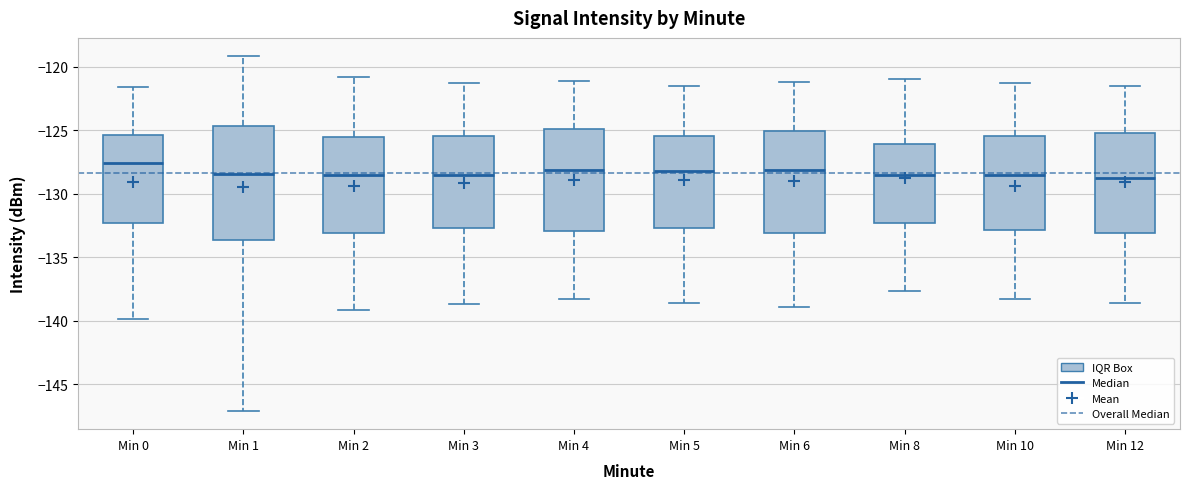

Reading left to right, transcribe this box plot: for each box, give where its median line is, the range the box spans, and where its two whiskers end, as read against the y-axis. The values are not printed on the chart, so give them approximately, as read against the axis.

Min 0: median -127.5, box -132.5 to -125.5, whiskers -140.0 to -121.5
Min 1: median -128.5, box -133.5 to -124.5, whiskers -147.0 to -119.0
Min 2: median -128.5, box -133.0 to -125.5, whiskers -139.0 to -121.0
Min 3: median -128.5, box -132.5 to -125.5, whiskers -138.5 to -121.5
Min 4: median -128.0, box -133.0 to -125.0, whiskers -138.5 to -121.0
Min 5: median -128.0, box -132.5 to -125.5, whiskers -138.5 to -121.5
Min 6: median -128.0, box -133.0 to -125.0, whiskers -139.0 to -121.0
Min 8: median -128.5, box -132.5 to -126.0, whiskers -137.5 to -121.0
Min 10: median -128.5, box -133.0 to -125.5, whiskers -138.5 to -121.5
Min 12: median -129.0, box -133.0 to -125.0, whiskers -138.5 to -121.5